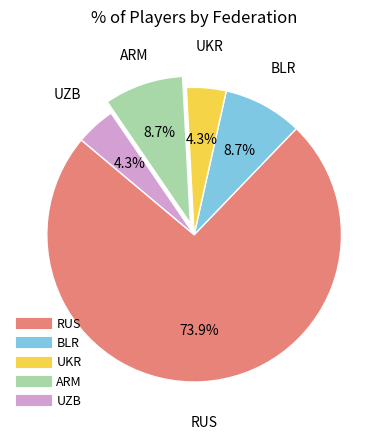

Is the sum of ARM and UZB greater than half?

No